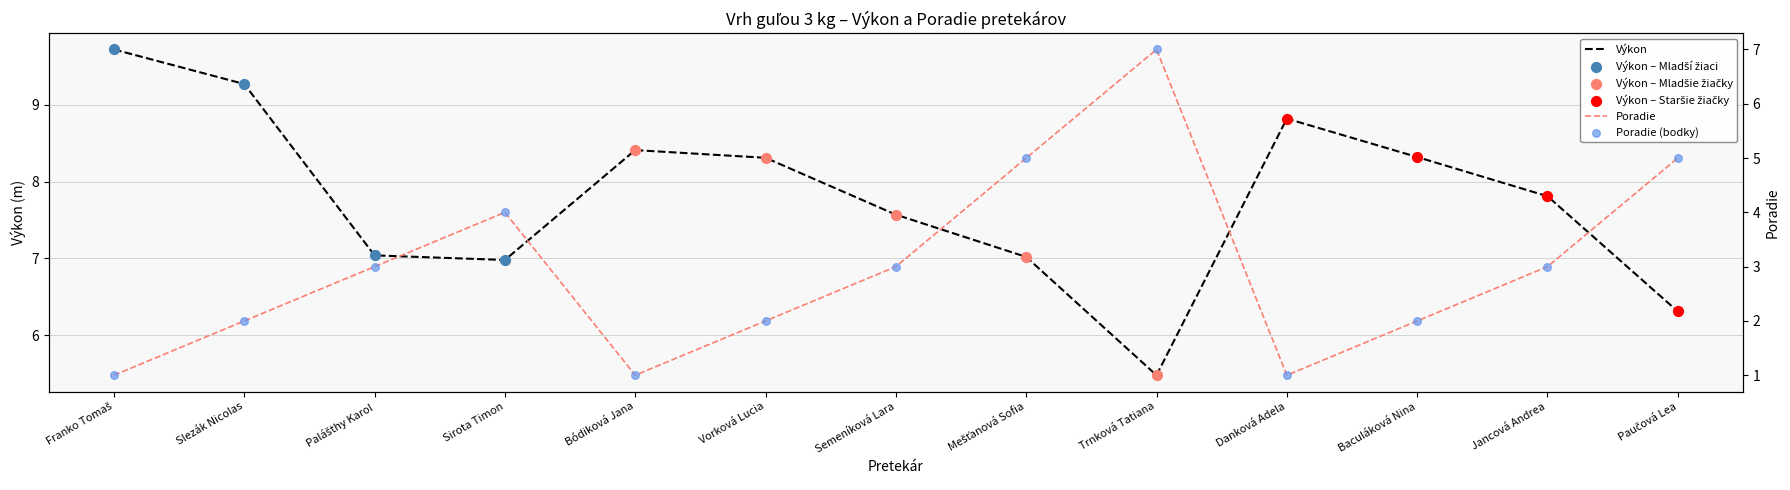

Which series reaches the maximum Y coordinate?

Výkon